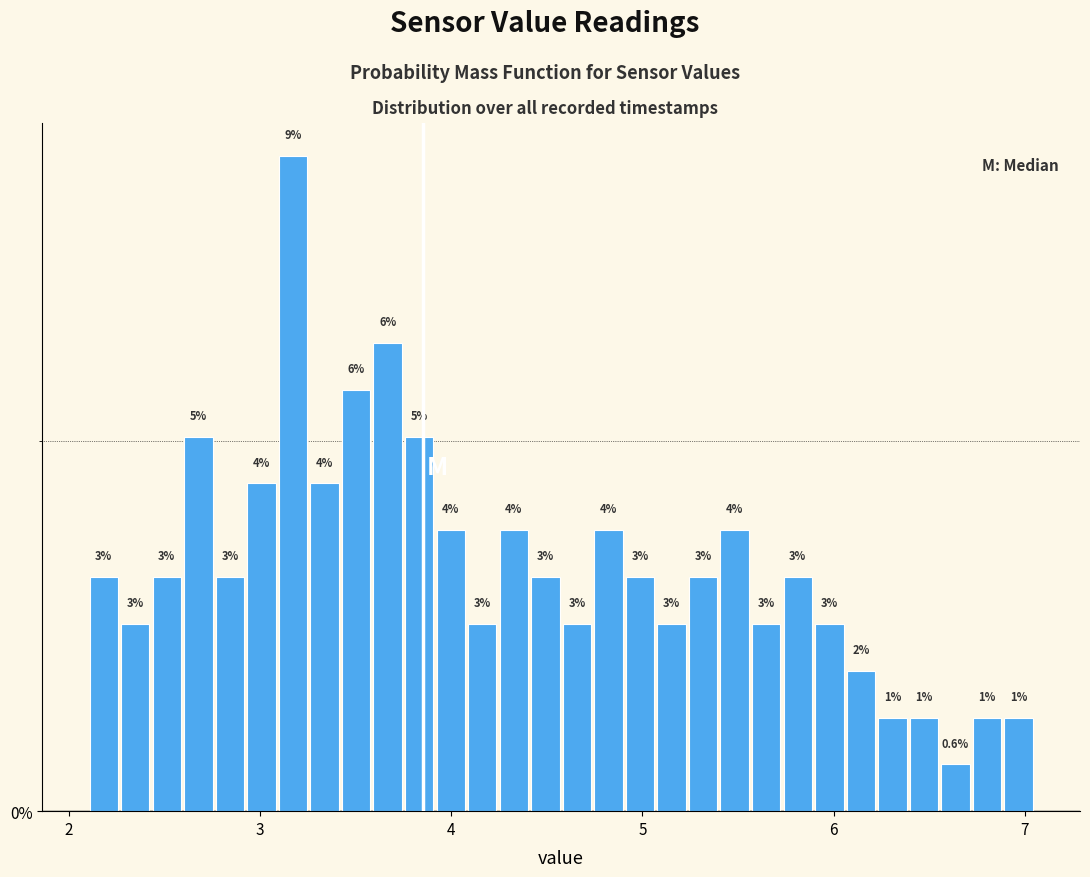

Around what value on the x-axis is the tallest bar? Give the approximate position of its centre, as read against the axis.

3.2